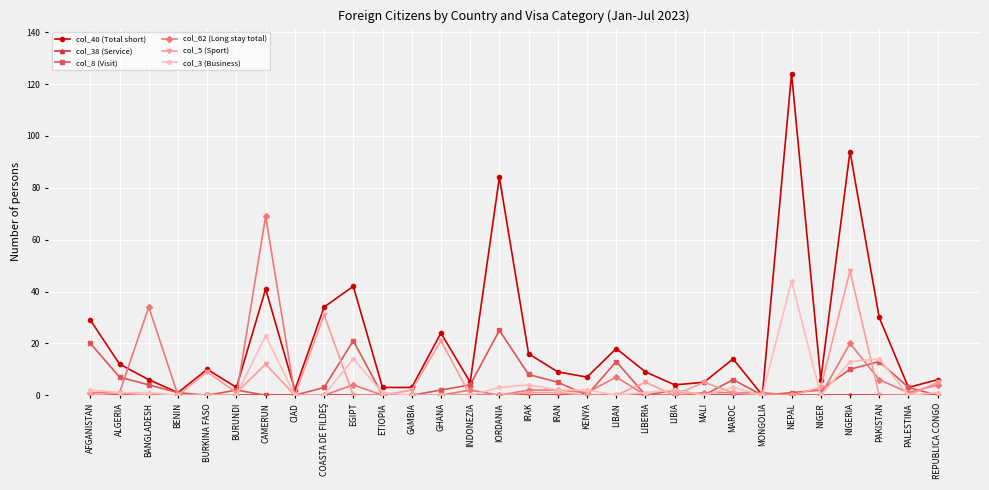

Does the chart display data point markers on the line(s)?

Yes